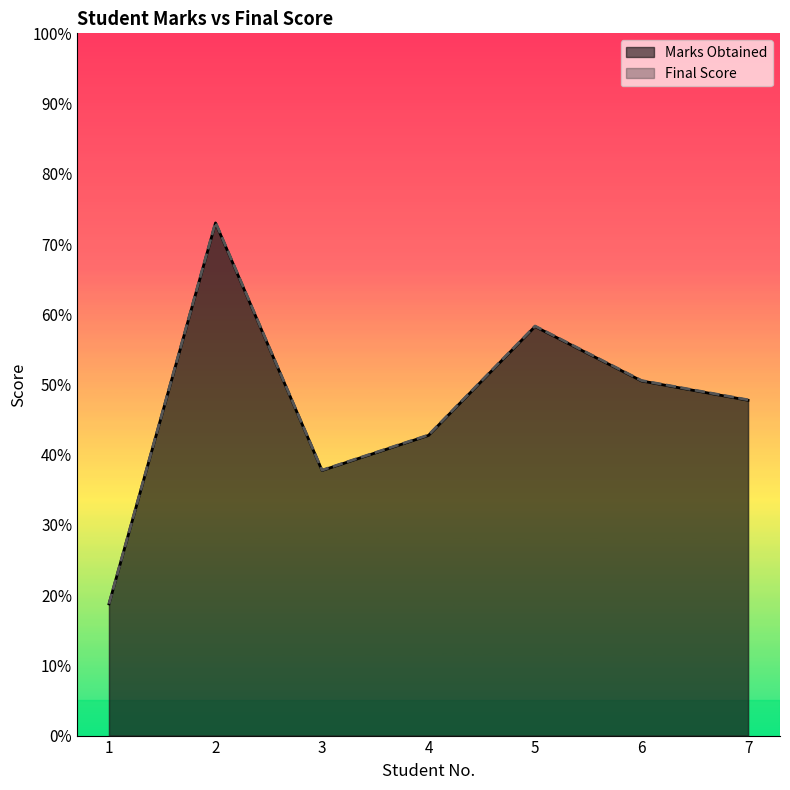

The Final Score series shows 50.6 at 6. True or false?

True